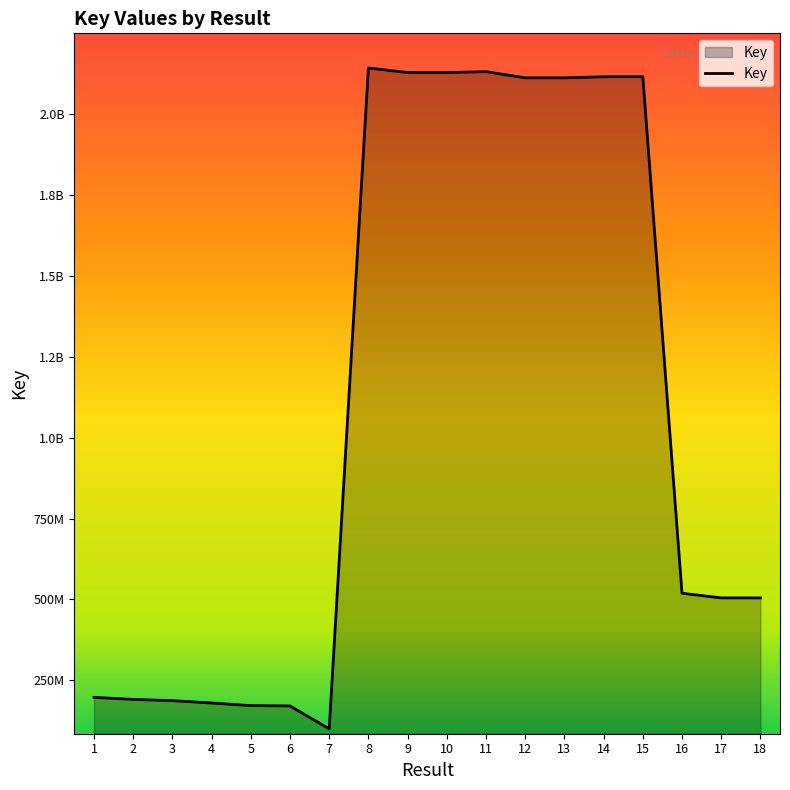

What is the difference between the maximum and minimum values?

2041853323